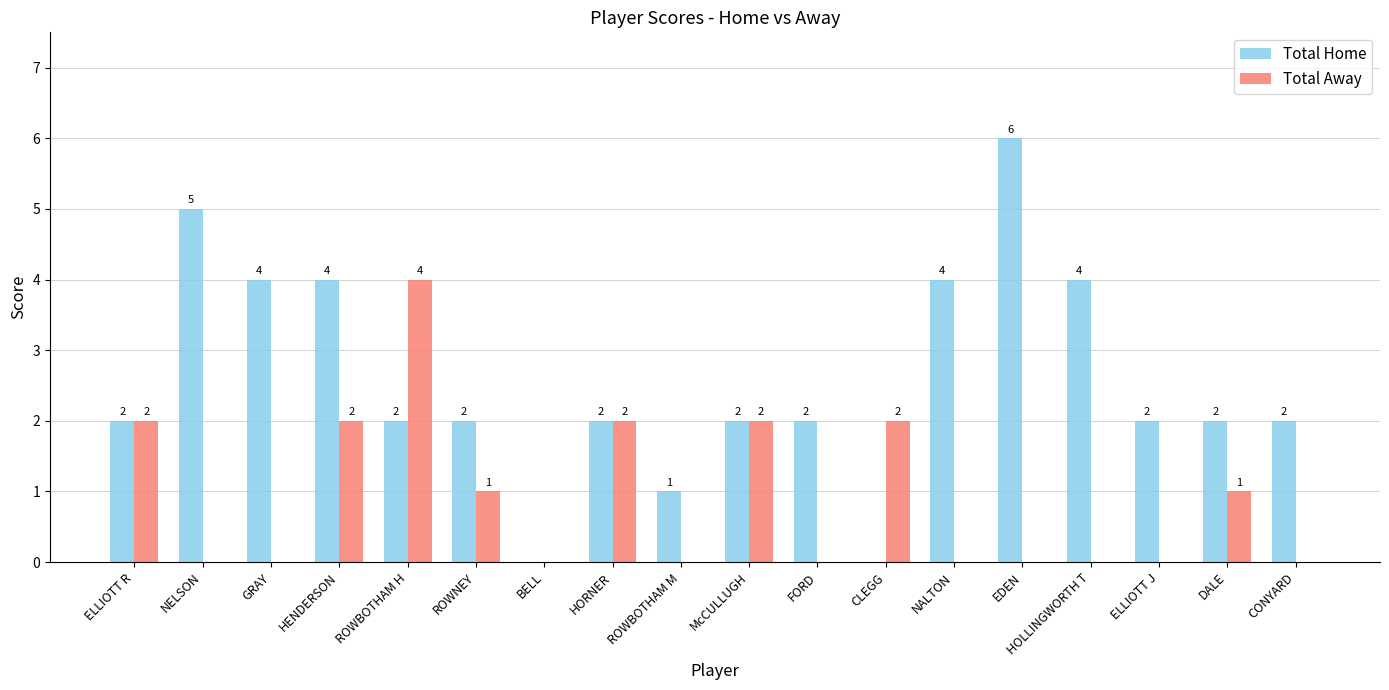

Is it true that Total Home equals 3 at GRAY?

False